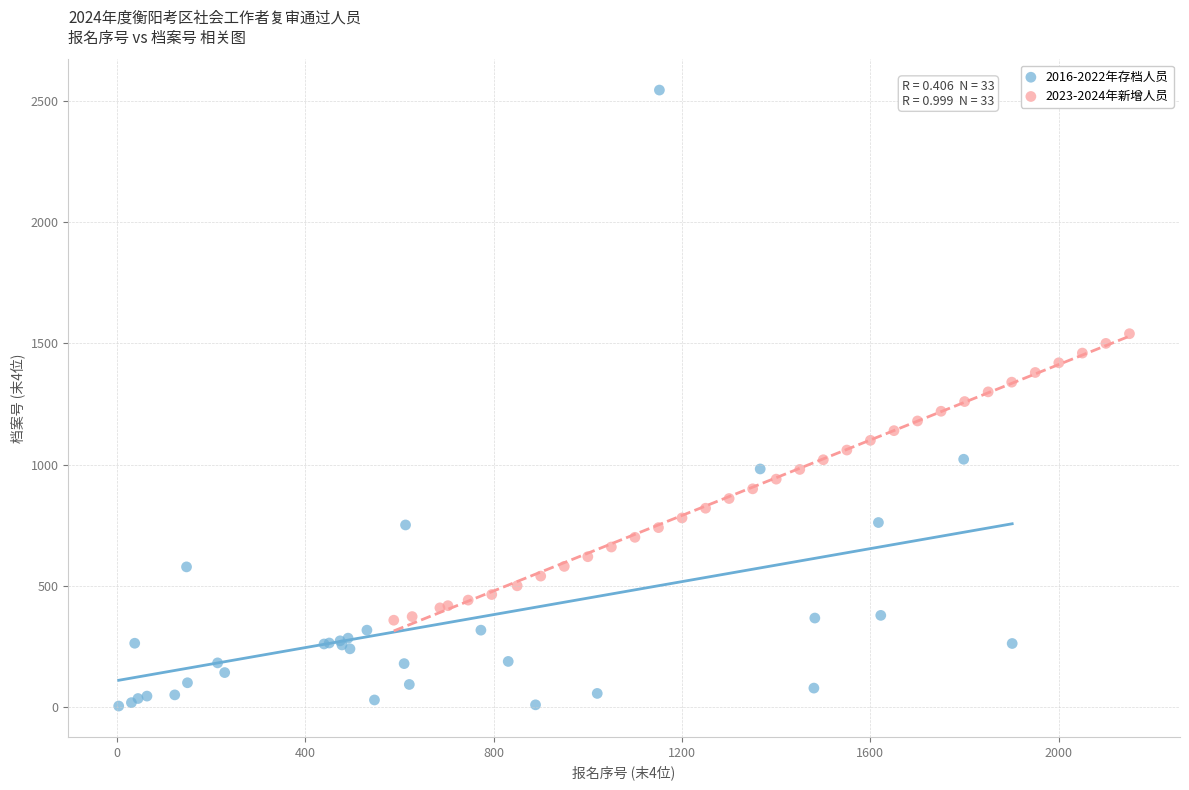

Which series contains the lowest Y value?

2016-2022年存档人员